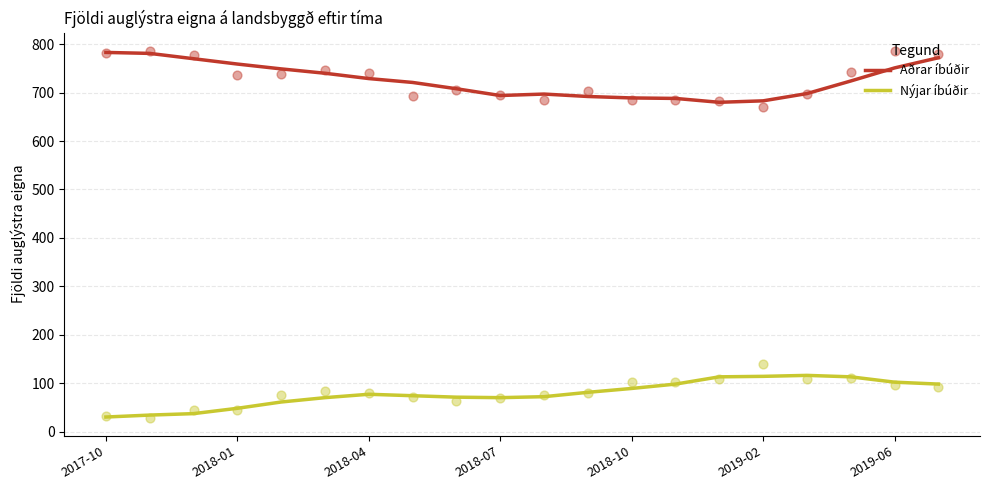

At how many categories does at least one series exceed 127?

20